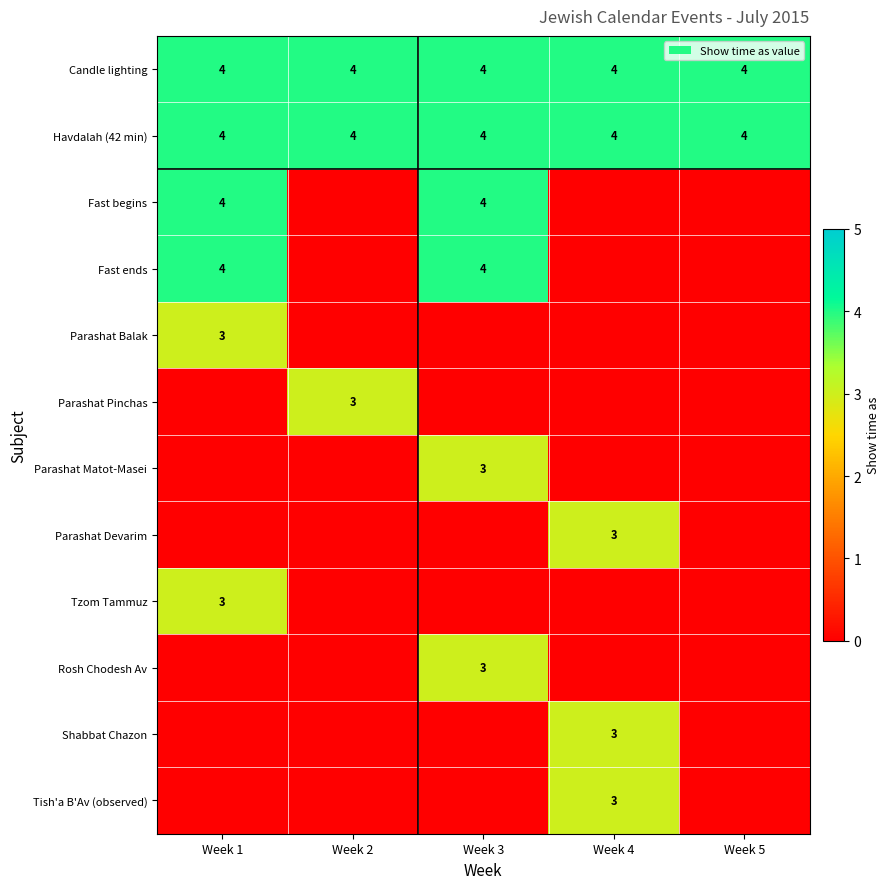

The value of Candle lighting at Week 4 is 7. True or false?

False